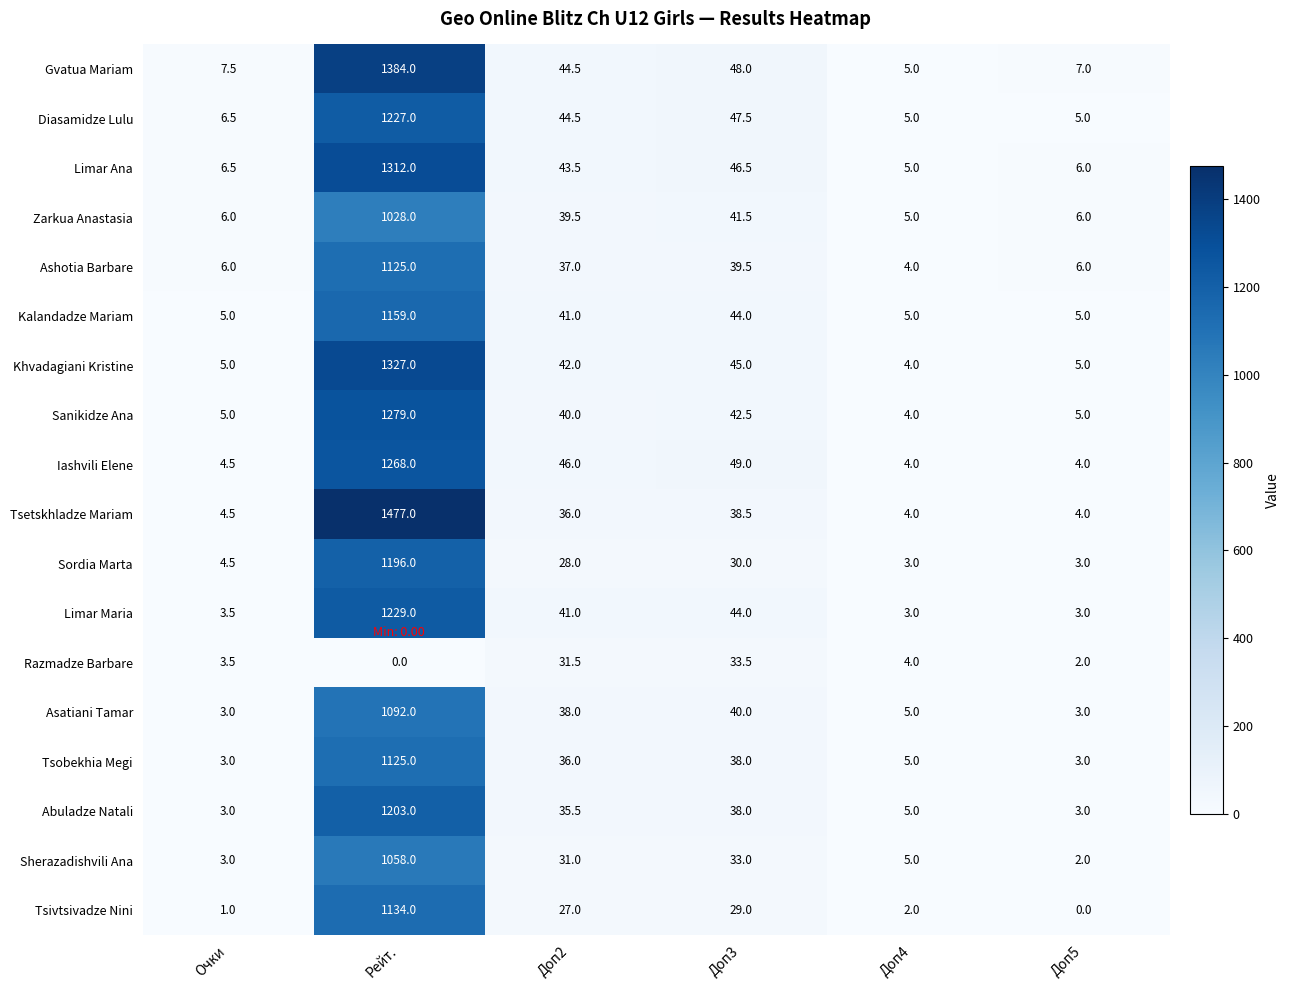

Which series has the largest total across all categories?

Tsetskhladze Mariam